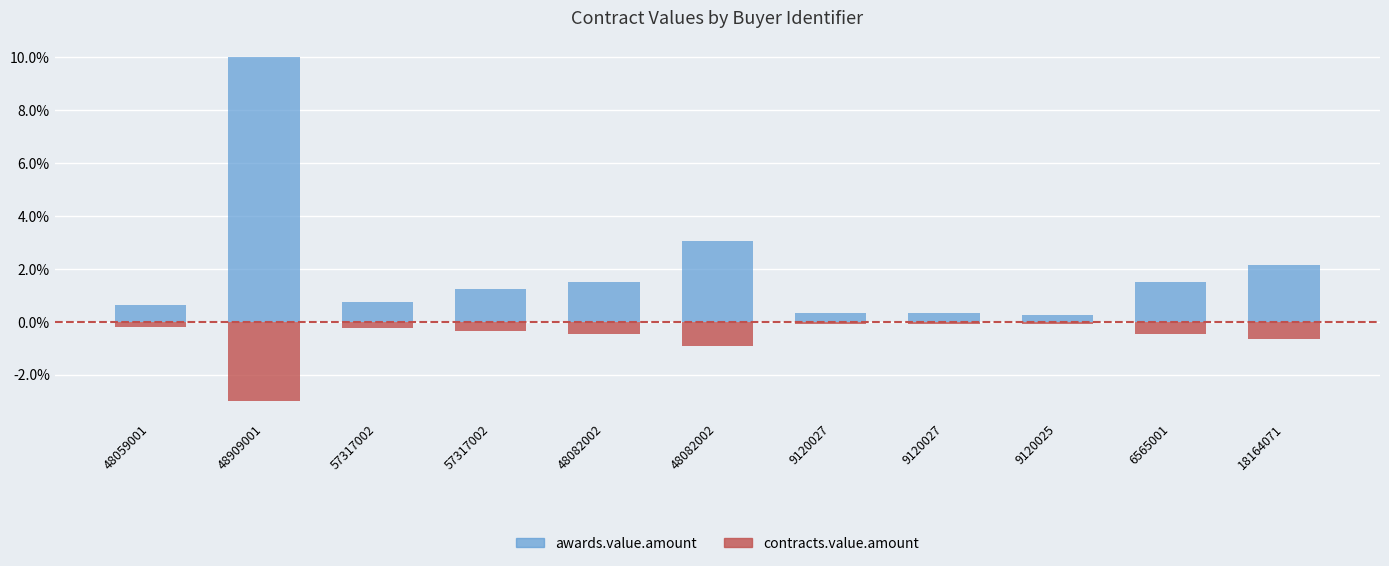

How many groups of bars are there?

11